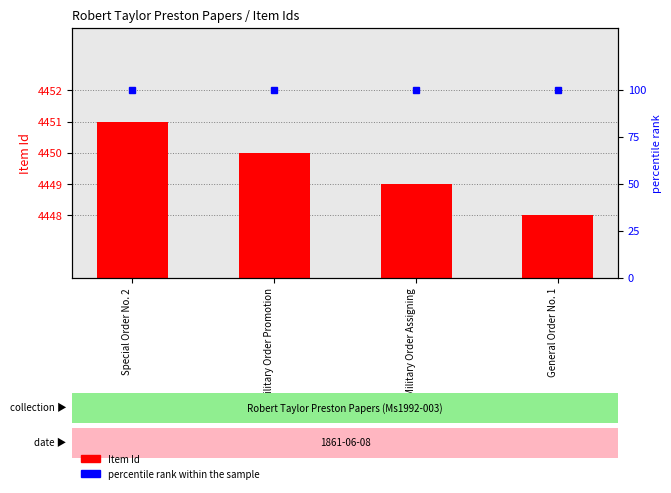

At which category does the chart reach its peak across all series?

Special Order No. 2